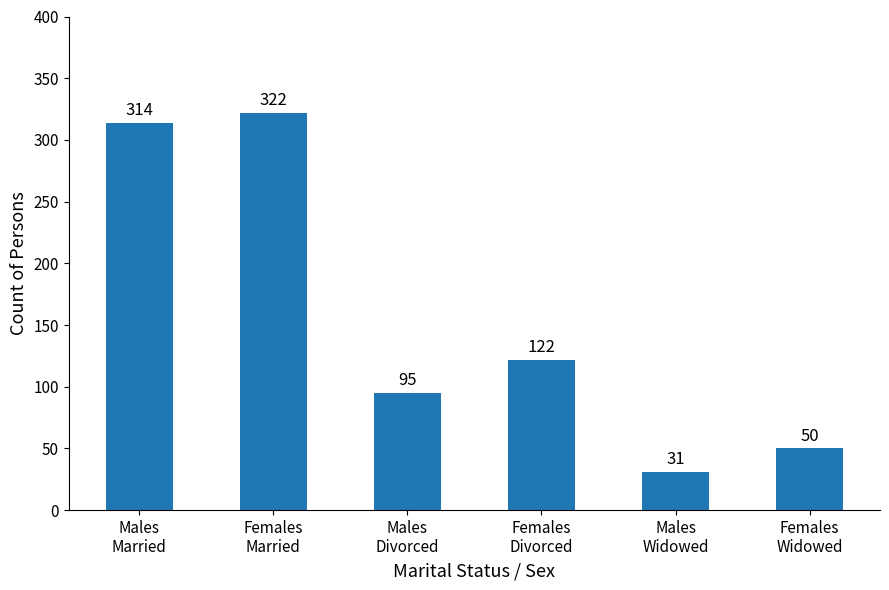

Reading right to left, list all the values displayed in this chart.

Females
Widowed=50	Males
Widowed=31	Females
Divorced=122	Males
Divorced=95	Females
Married=322	Males
Married=314